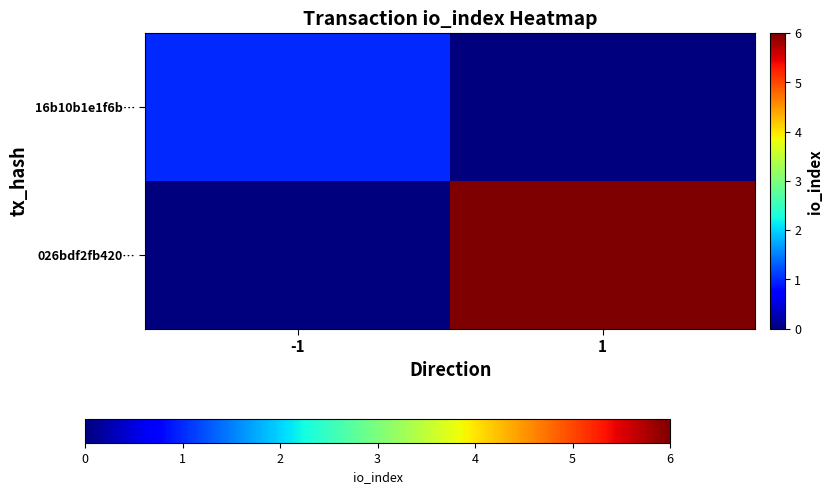

Reading right to left, extract all data points from this chart.

16b10b1e1f6b…: 1=0	-1=1
026bdf2fb420…: 1=6	-1=0